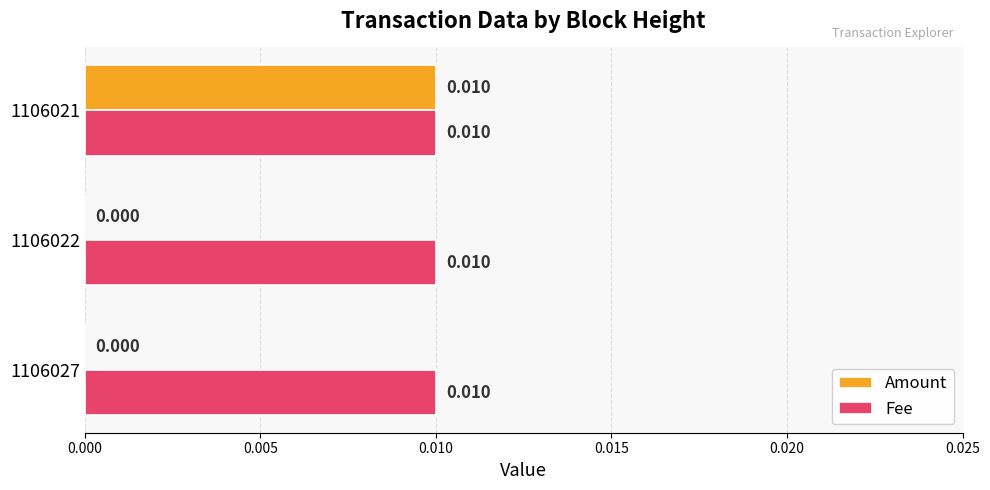

Between 1106027 and 1106021, which series saw the biggest shift?

Amount